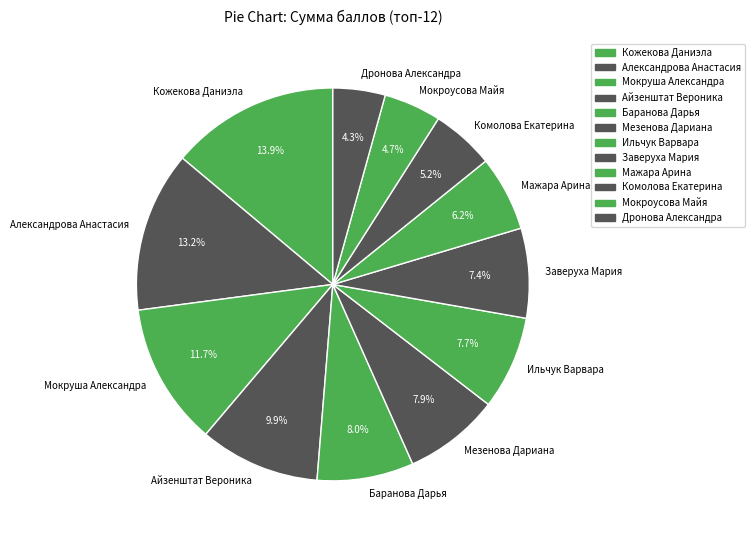

What is the ratio of the value at Кожекова Даниэла to the value at Комолова Екатерина?

2.7